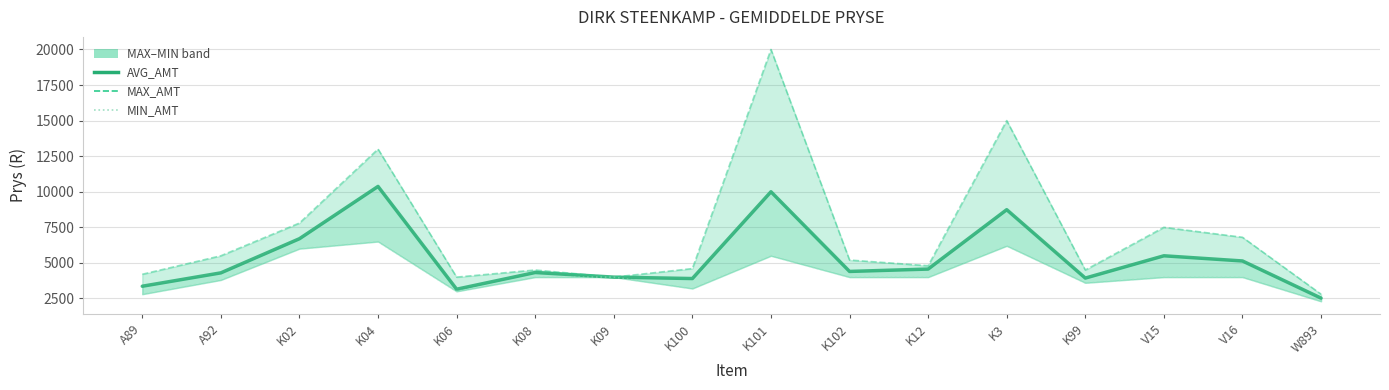

Reading left to right, list all the values displayed in this chart.

AVG_AMT: A89=3360	A92=4300	K02=6700	K04=10375	K06=3150	K08=4325	K09=4000	K100=3900	K101=10000	K102=4400	K12=4567	K3=8740	K99=3933	V15=5500	V16=5136	W893=2525
MAX_AMT: A89=4200	A92=5500	K02=7800	K04=13000	K06=4000	K08=4500	K09=4000	K100=4600	K101=20000	K102=5200	K12=4800	K3=15000	K99=4500	V15=7500	V16=6800	W893=2800
MIN_AMT: A89=2800	A92=3800	K02=6000	K04=6500	K06=3000	K08=4000	K09=4000	K100=3200	K101=5500	K102=4000	K12=4000	K3=6200	K99=3600	V15=4000	V16=4000	W893=2300